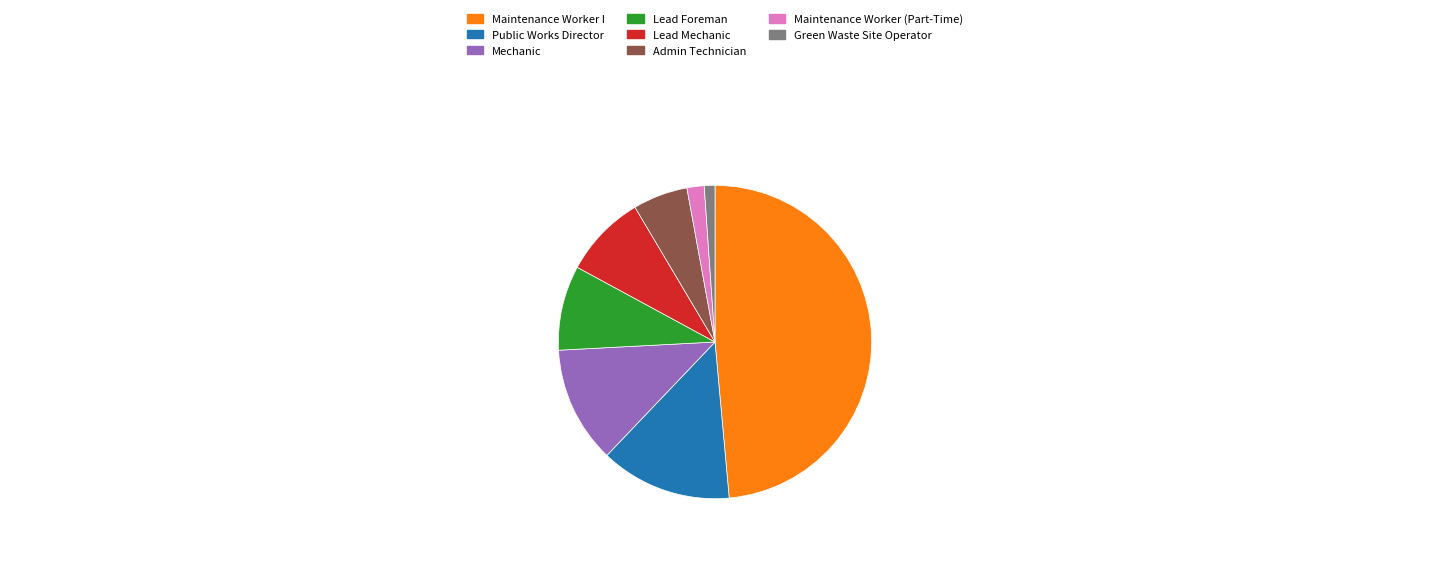

Approximately how many times larger is the value at Admin Technician compared to Maintenance Worker (Part-Time)?

3.2